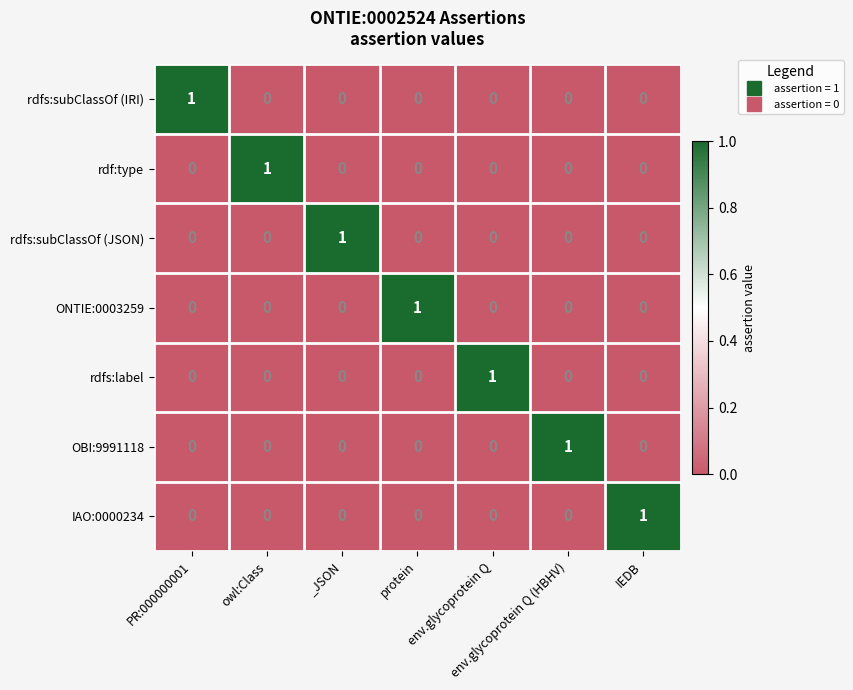

True or false: OBI:9991118 has a value of 0 at protein.

True